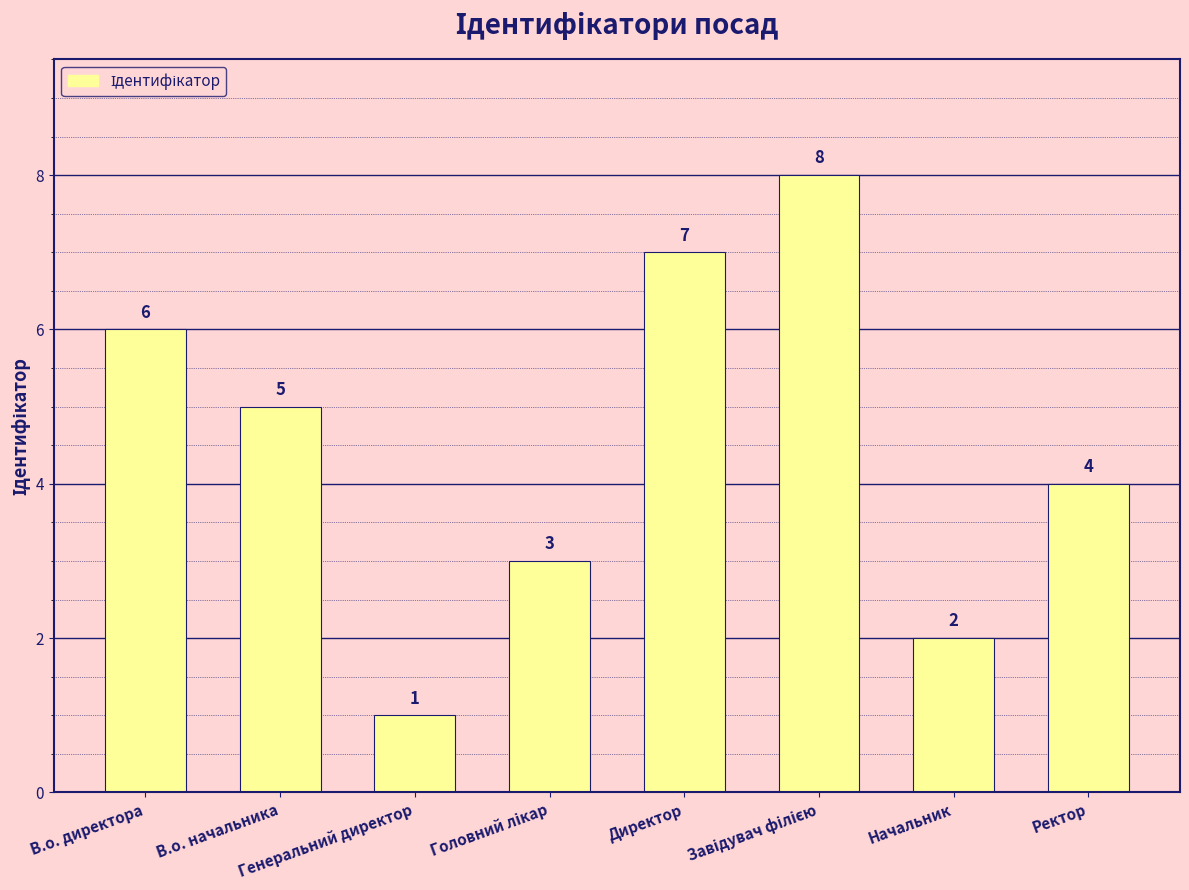

What is the minimum value shown in the chart?

1